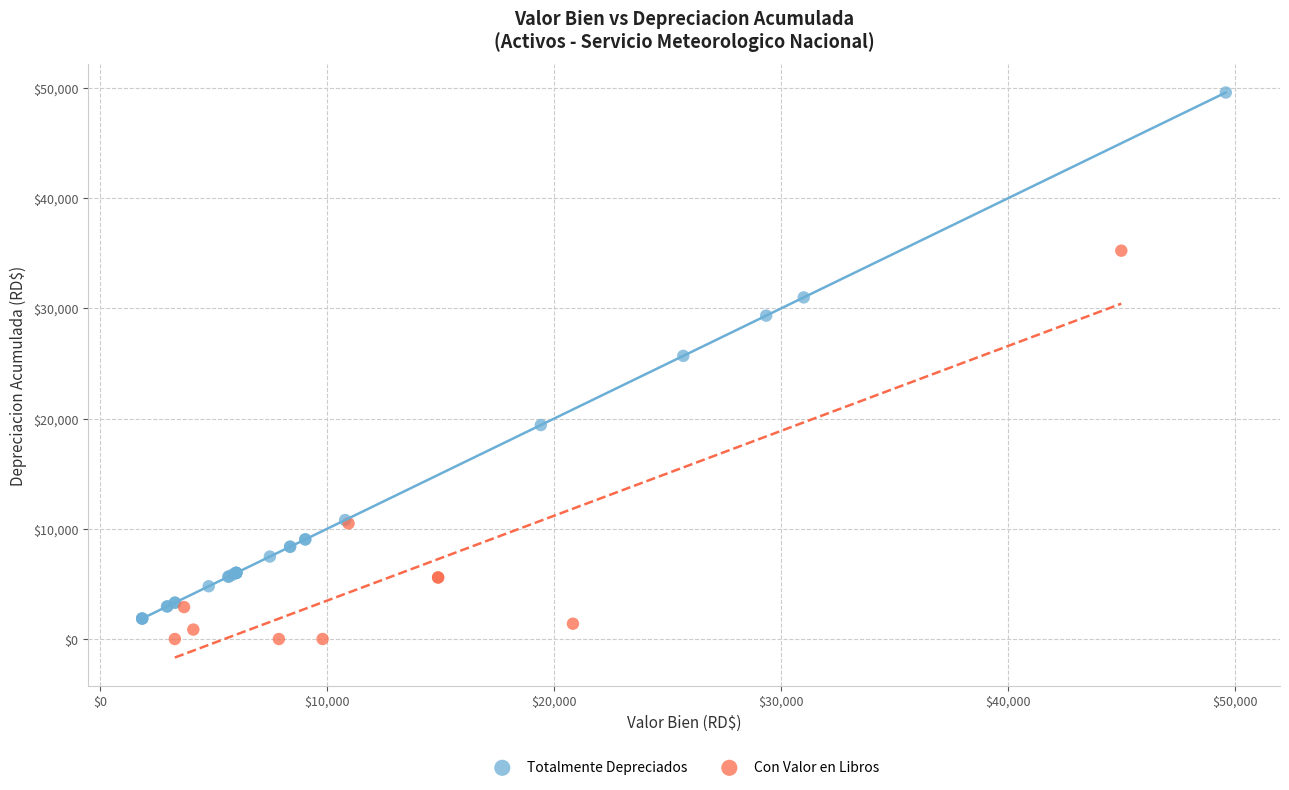

Which series contains the highest Y value?

Totalmente Depreciados